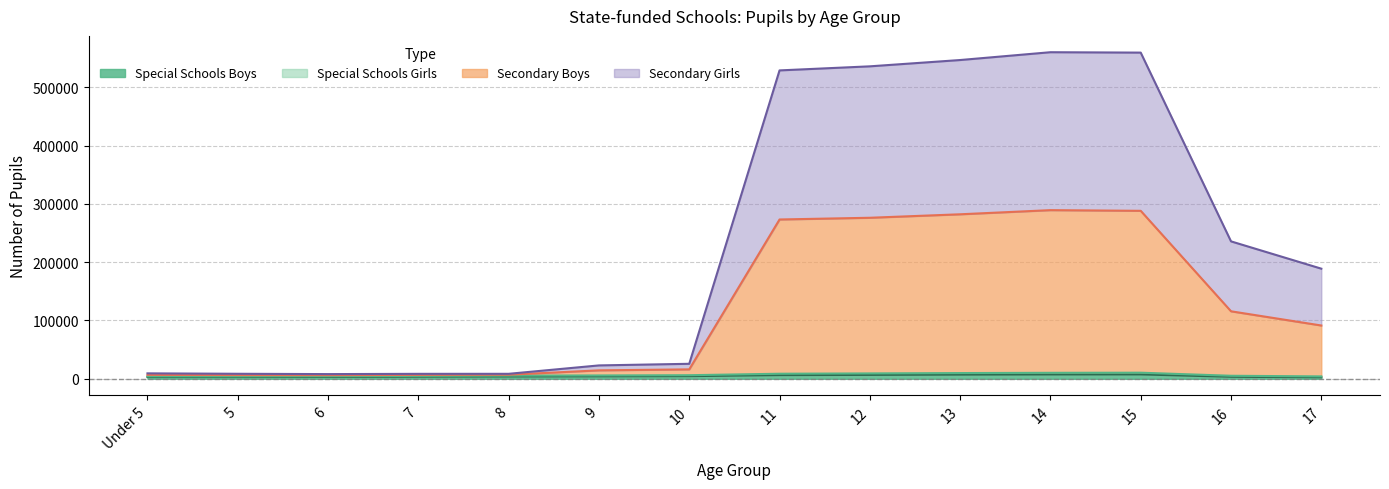

What is the label of the 2nd point from the right?

16